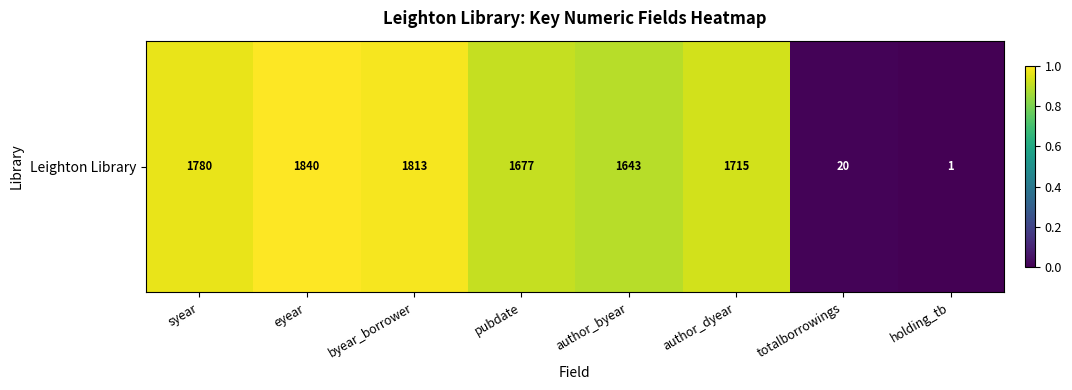

List the labels in order of value, largest first.

eyear, byear_borrower, syear, author_dyear, pubdate, author_byear, totalborrowings, holding_tb